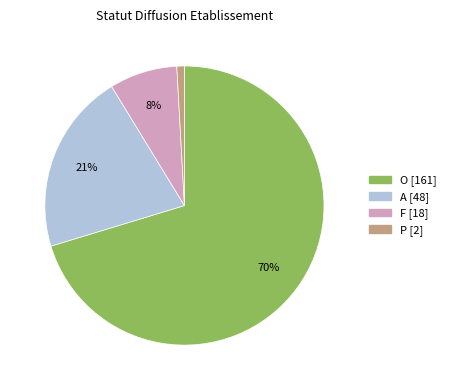

True or false: P accounts for 11% of the total.

False